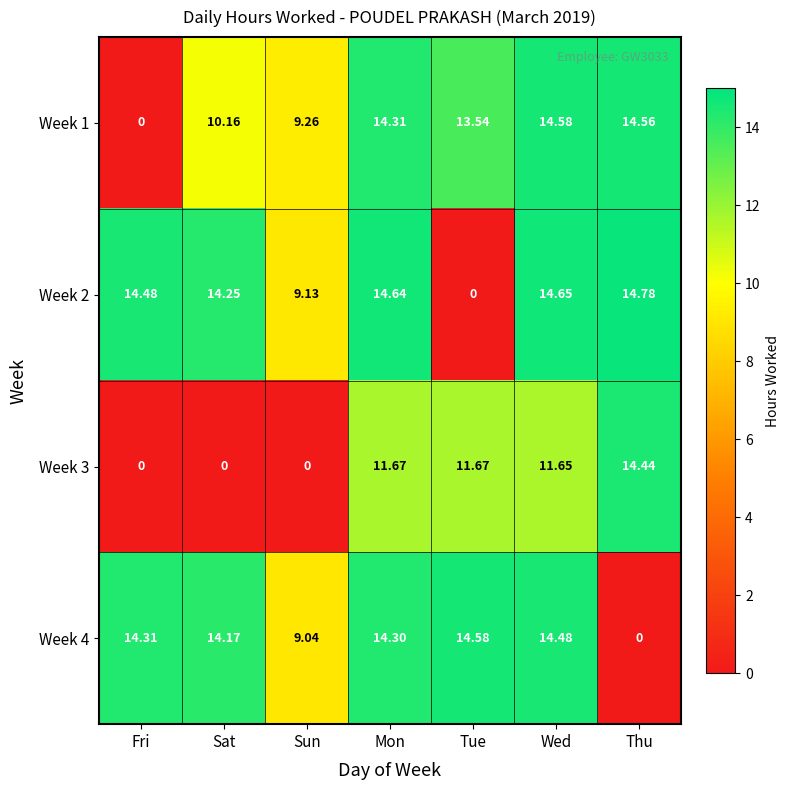

Which series changed the most between Sun and Thu?

Week 3